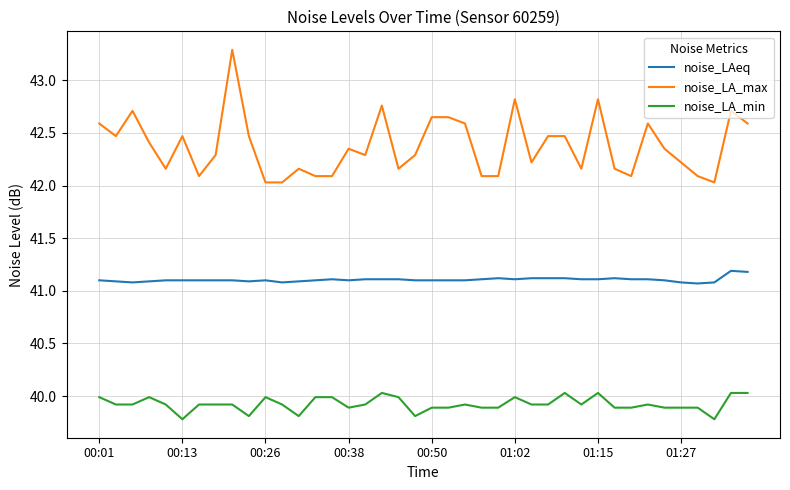

Which series has the largest total across all categories?

noise_LA_max